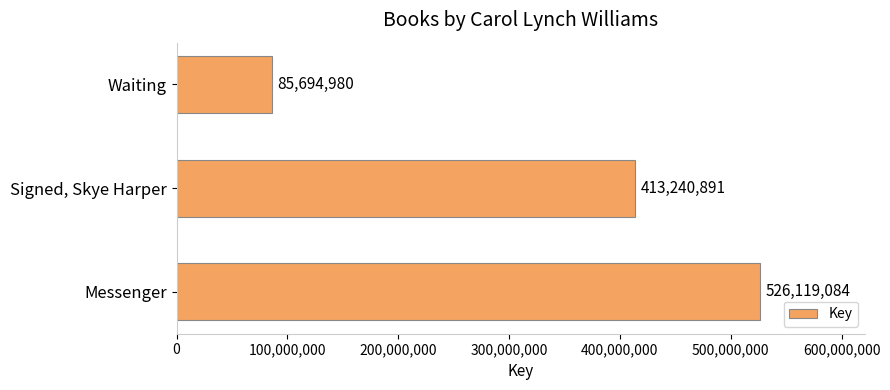

How many data points are less than 413240891?

1